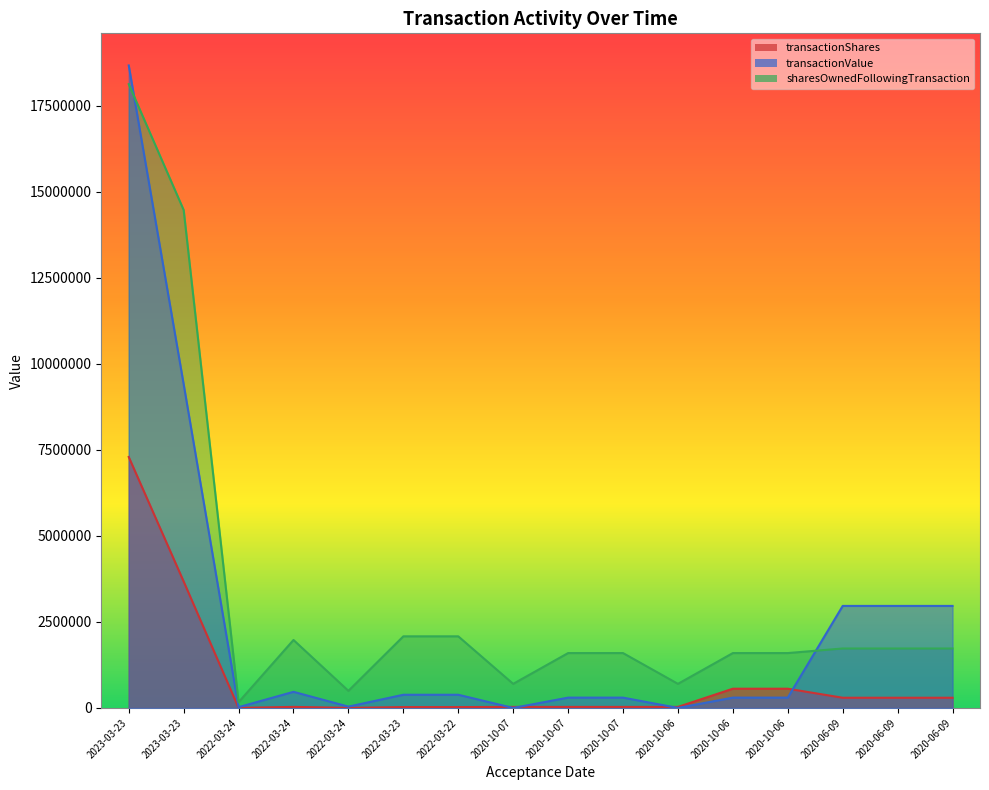

The sharesOwnedFollowingTransaction series shows 167479 at 2022-03-24. True or false?

True